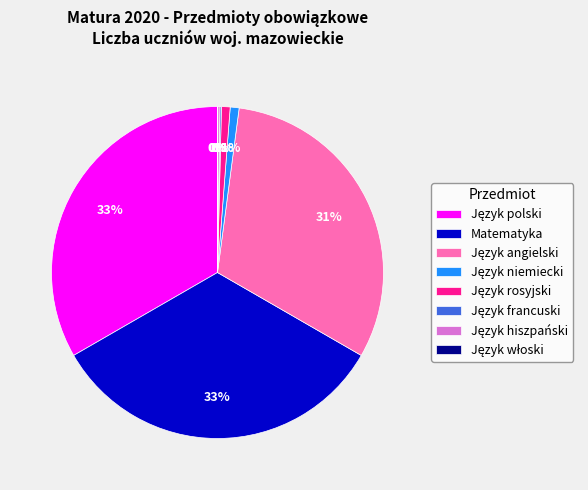

Is there any slice that represents more than half of the pie?

No